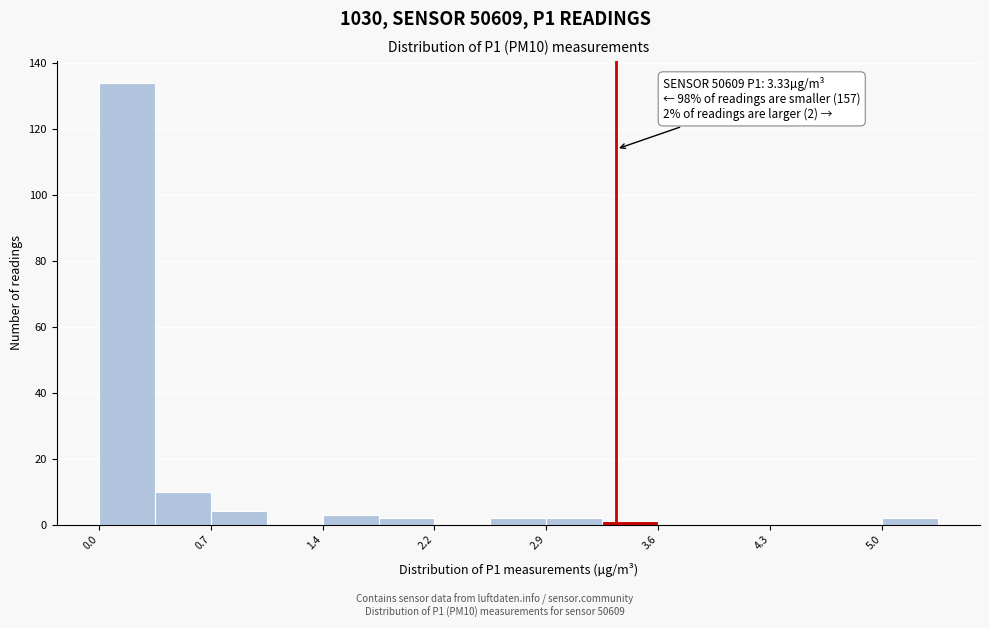

Read against the x-axis, roughly where is the centre of the tallest bar?

0.2